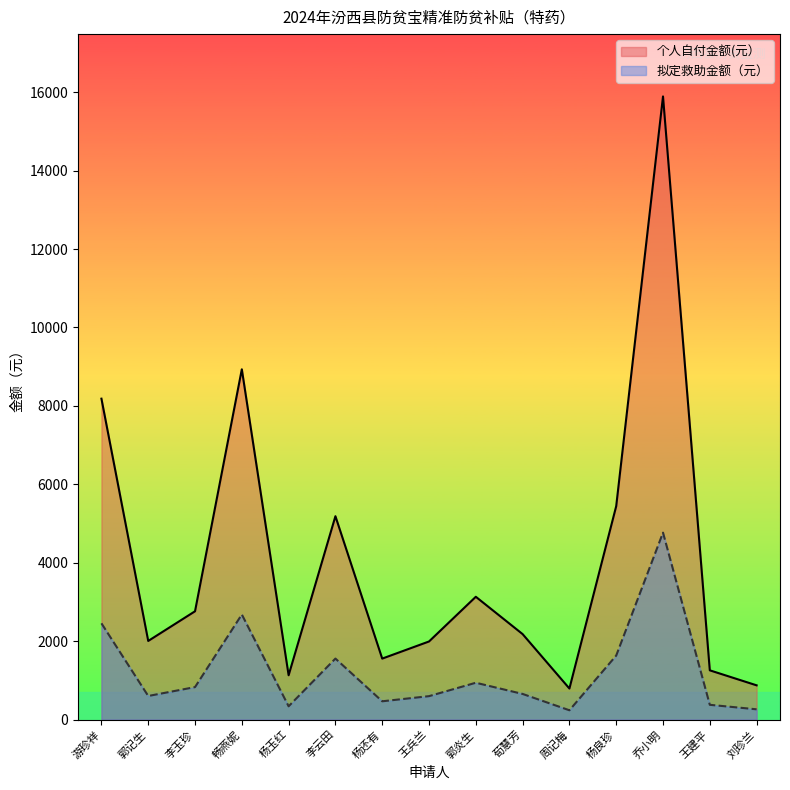

The 拟定救助金额（元） series shows 2455.2 at 游珍祥. True or false?

True